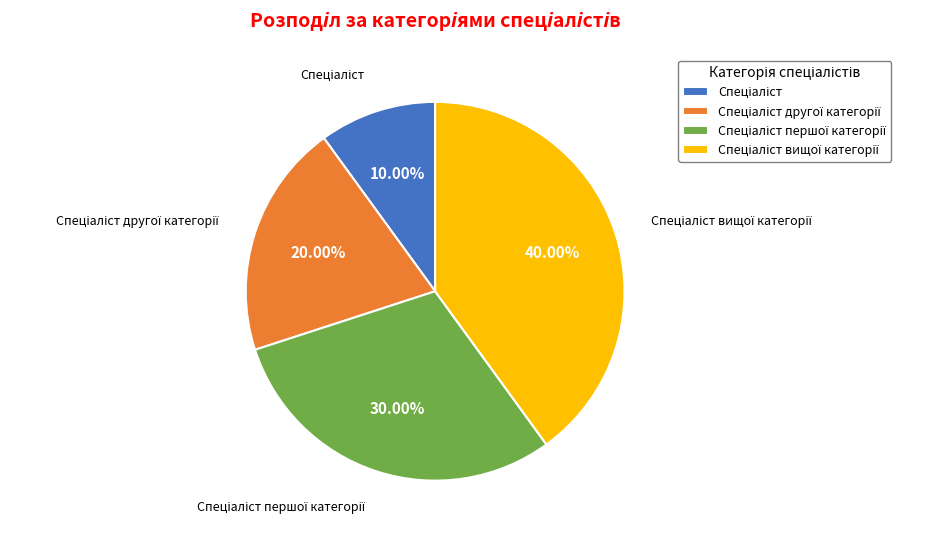

Does any single category account for the majority?

No